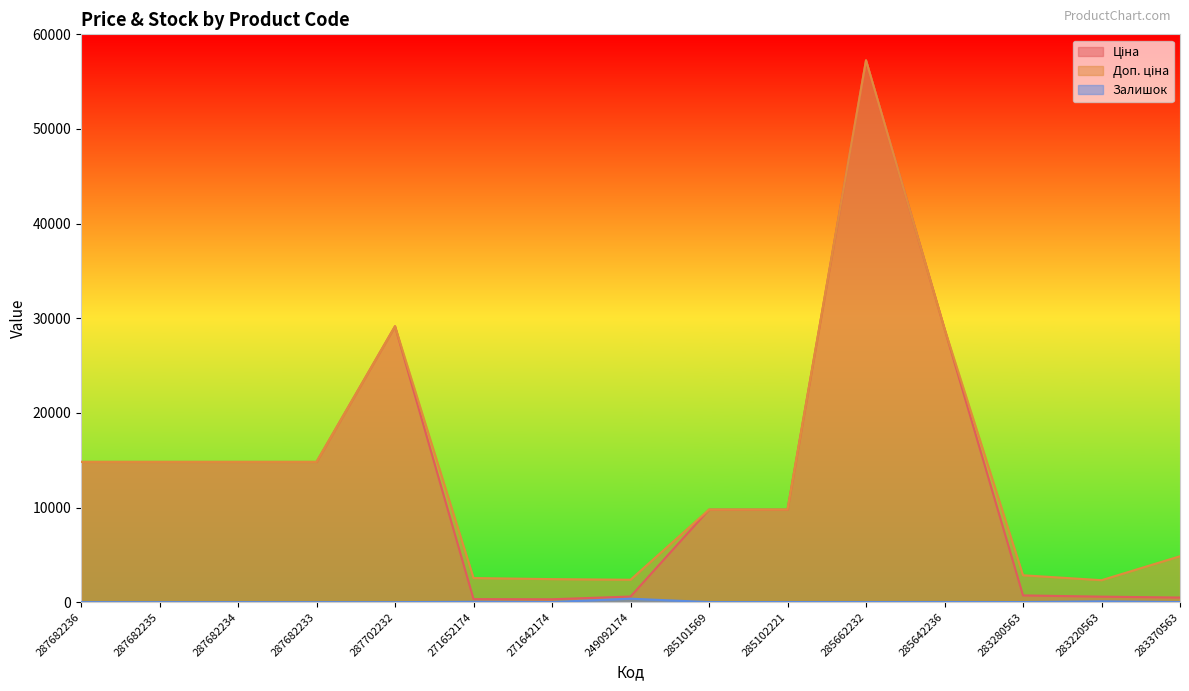

What is the sum of the Залишок values at 287682233 and 285662232?

13.0